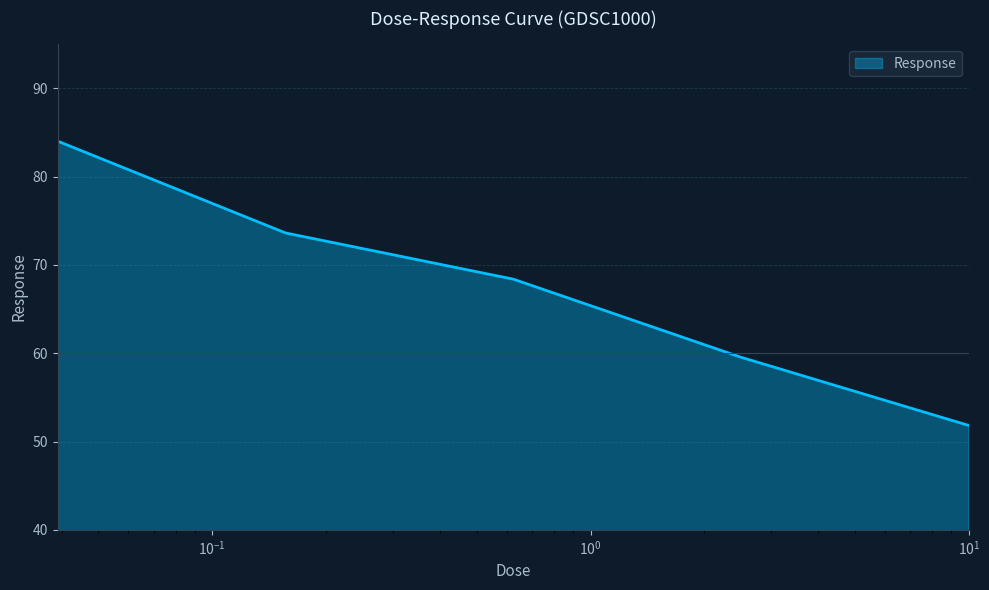

What is the sum of all values?

337.4